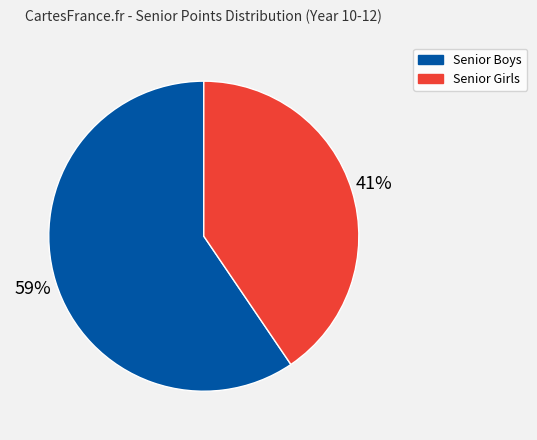

Combined, do Senior Girls and Senior Boys account for over 50%?

Yes